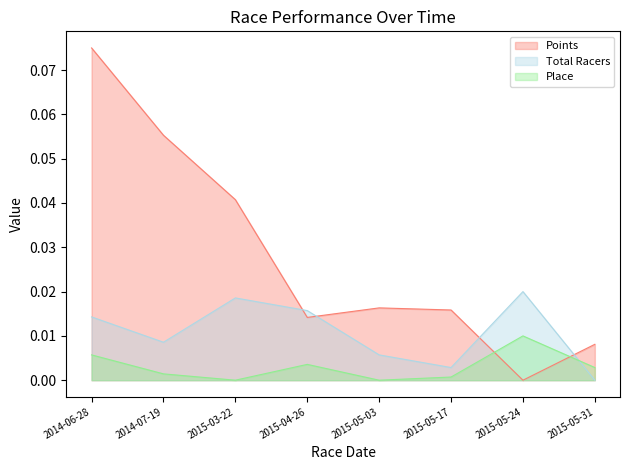

How many lines are shown in the chart?

3